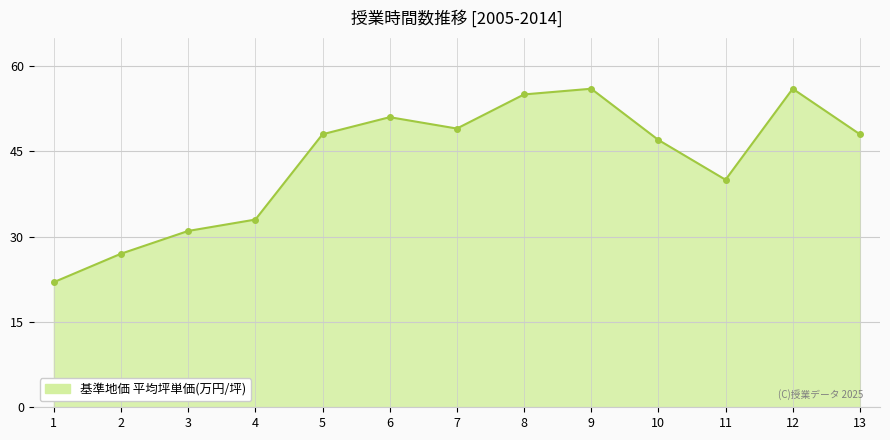

What is the difference between the maximum and minimum values?

34